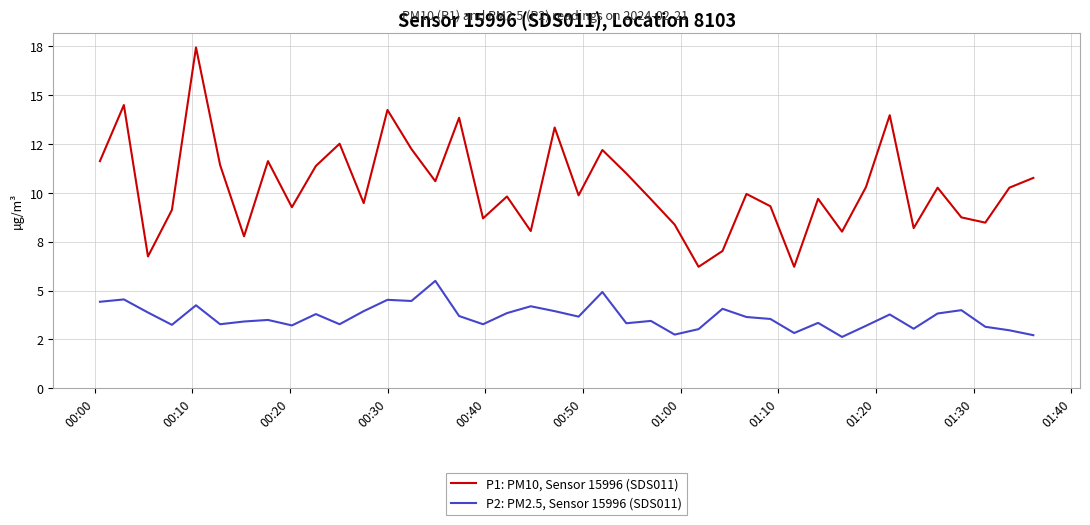

True or false: P2: PM2.5, Sensor 15996 (SDS011) and P1: PM10, Sensor 15996 (SDS011) cross at least once.

False